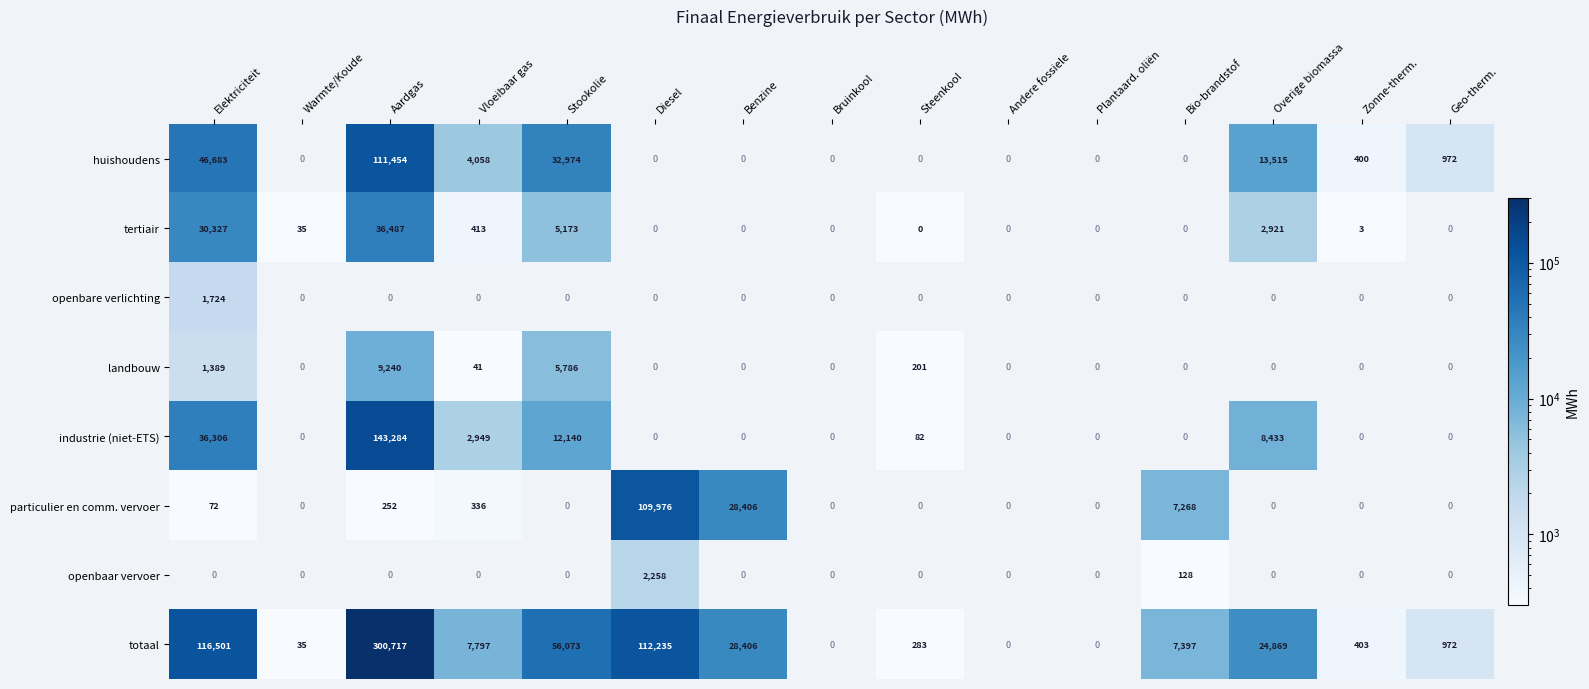

How many distinct data groups are displayed?

8